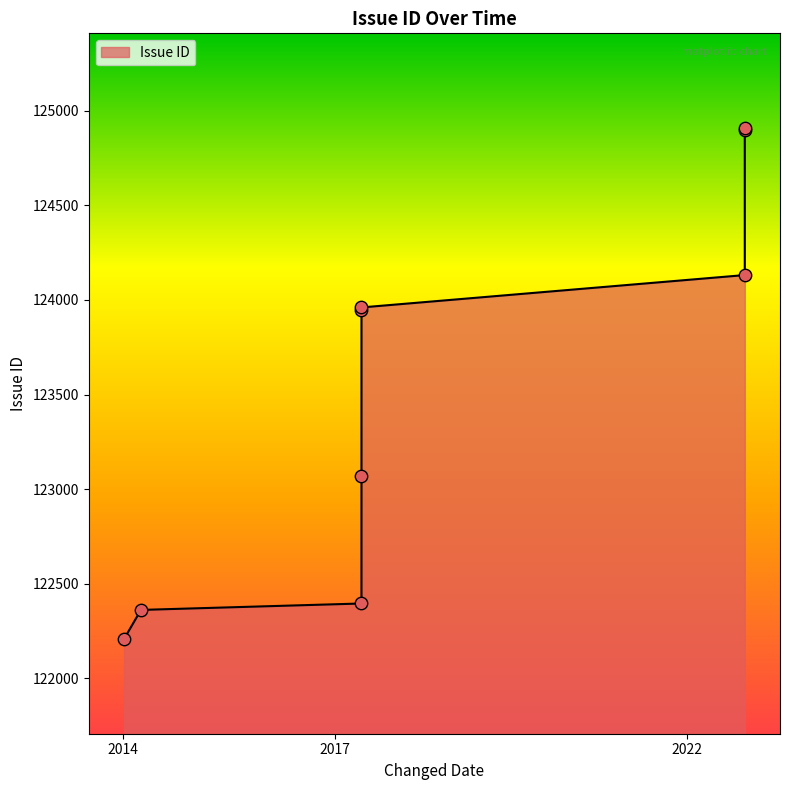

What is the change in value from 2017-05-20 to 2022-10-28?

+2512